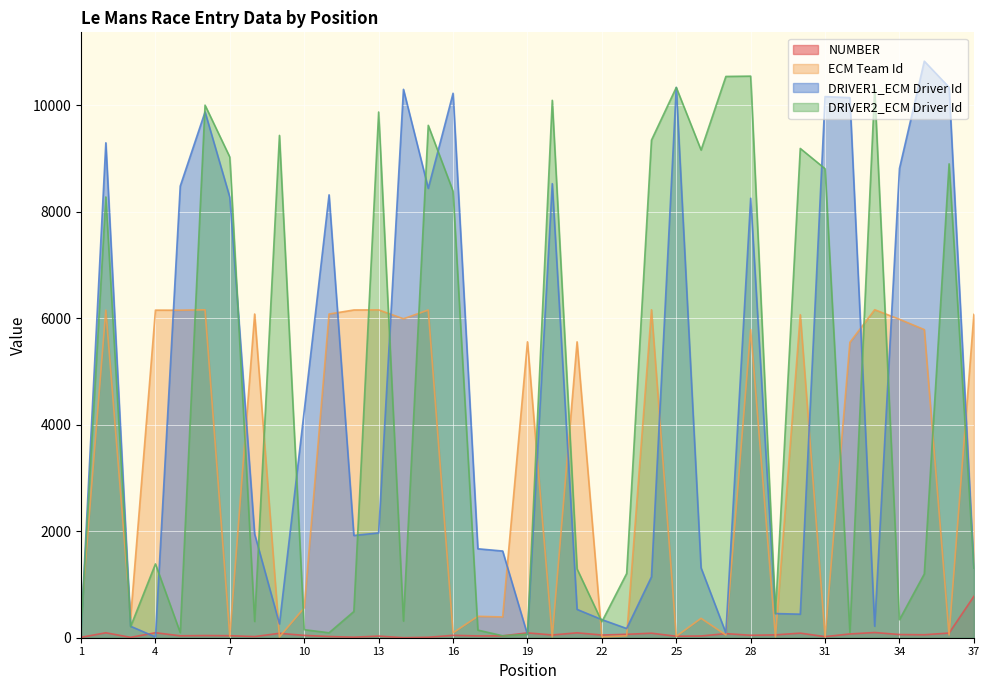

Reading right to left, what are all the values shown in this chart?

NUMBER: 37=777	36=88	35=56	34=60	33=98	32=71	31=21	30=86	29=54	28=46	27=77	26=33	25=28	24=85	23=64	22=51	21=92	20=52	19=91	18=35	17=34	16=45	15=9	14=1	13=31	12=10	11=23	10=44	9=83	8=22	7=38	6=41	5=36	4=94	3=7	2=93	1=8
ECM Team Id: 37=6071	36=52	35=5786	34=5979	33=6159	32=5546	31=16	30=6065	29=16	28=5786	27=52	26=364	25=27	24=6158	23=36	22=16	21=5556	20=16	19=5556	18=390	17=402	16=92	15=6153	14=5989	13=6156	12=6154	11=6078	10=562	9=16	8=6078	7=27	6=6157	5=6150	4=6151	3=380	2=6151	1=380
DRIVER1_ECM Driver Id: 37=1310	36=10335	35=10826	34=8812	33=216	32=10141	31=10161	30=442	29=454	28=8252	27=90	26=1312	25=10332	24=1143	23=173	22=340	21=532	20=8526	19=59	18=1628	17=1670	16=10223	15=8438	14=10297	13=1968	12=1920	11=8316	10=4265	9=260	8=1946	7=8268	6=9873	5=8480	4=14	3=215	2=9293	1=138
DRIVER2_ECM Driver Id: 37=1308	36=8898	35=1197	34=338	33=10306	32=101	31=8806	30=9187	29=456	28=10545	27=10539	26=9157	25=10333	24=9343	23=1206	22=300	21=1292	20=10091	19=66	18=37	17=143	16=8384	15=9621	14=313	13=9871	12=492	11=93	10=151	9=9432	8=306	7=9024	6=10000	5=96	4=1386	3=210	2=8276	1=152